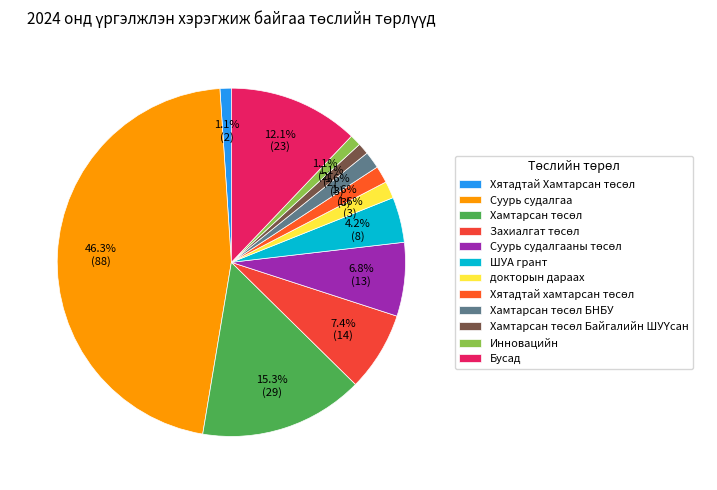

To the nearest percent, what portion does Суурь судалгааны төсөл represent?

7%